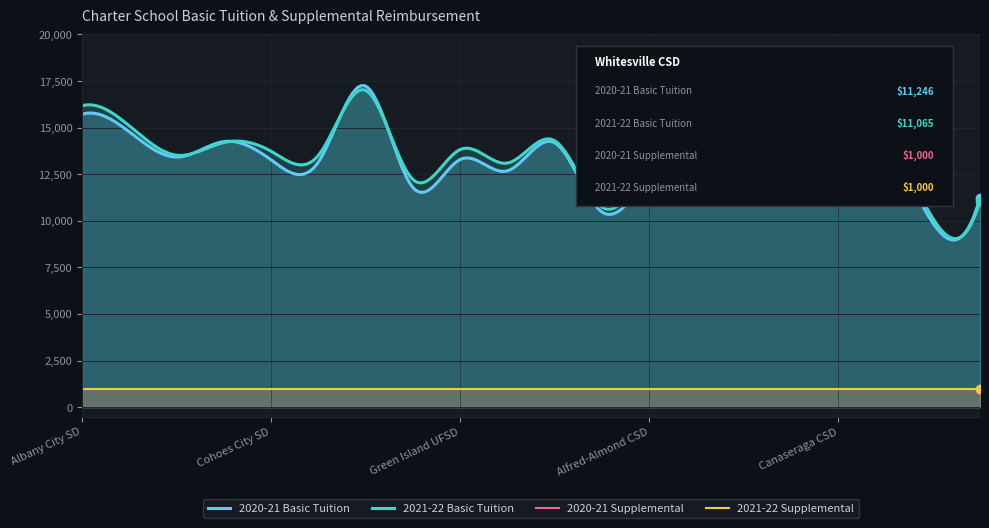

The value of 2021-22 Supplemental at Friendship CSD is 1000. True or false?

True